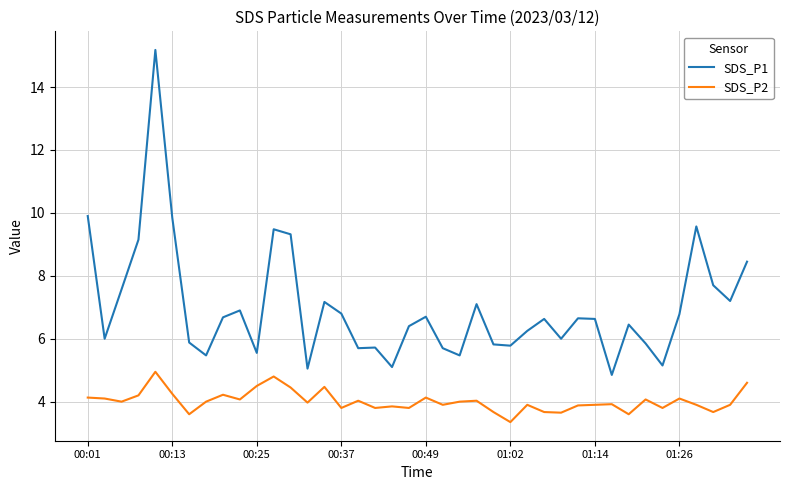

What is the difference between the maximum and minimum values in the SDS_P2 series?

1.6